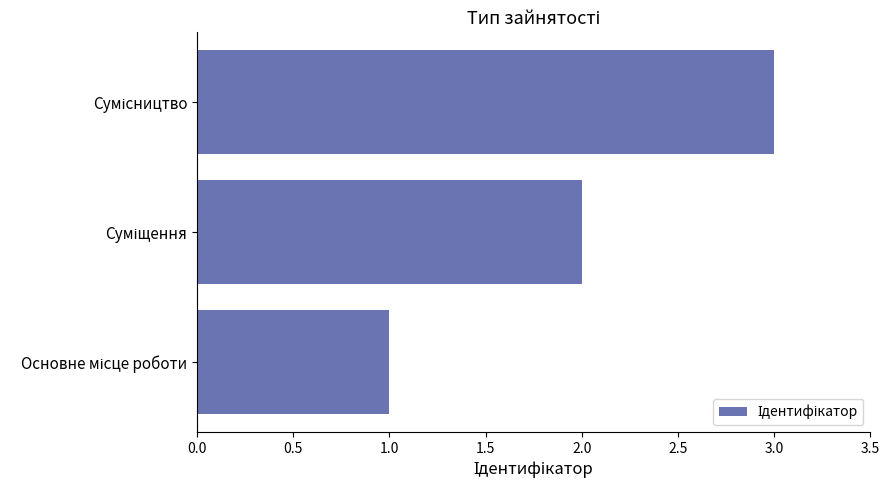

What is the maximum value shown in the chart?

3